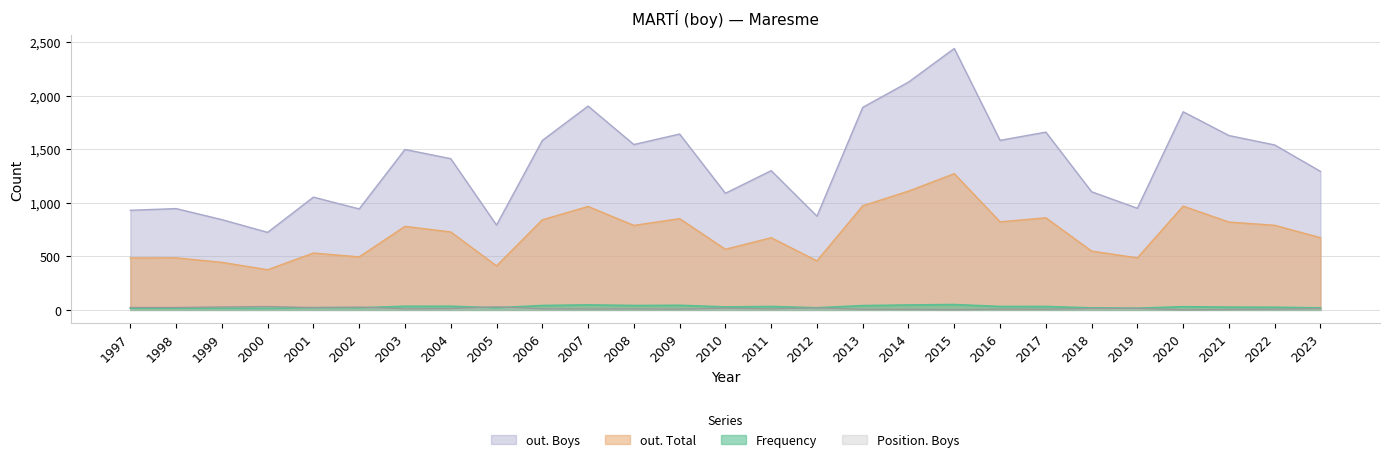

Reading right to left, list all the values displayed in this chart.

out. Boys: 2023=1293	2022=1540	2021=1628	2020=1850	2019=949	2018=1103	2017=1660	2016=1583	2015=2441	2014=2127	2013=1891	2012=875	2011=1300	2010=1089	2009=1642	2008=1544	2007=1903	2006=1582	2005=792	2004=1412	2003=1498	2002=943	2001=1053	2000=724	1999=843	1998=946	1997=930
out. Total: 2023=674	2022=790	2021=820	2020=969	2019=486	2018=549	2017=860	2016=822	2015=1272	2014=1109	2013=972	2012=458	2011=674	2010=566	2009=852	2008=789	2007=966	2006=841	2005=411	2004=728	2003=780	2002=495	2001=531	2000=375	1999=444	1998=486	1997=485
Frequency: 2023=19	2022=25	2021=26	2020=30	2019=16	2018=19	2017=32	2016=32	2015=50	2014=46	2013=40	2012=20	2011=32	2010=28	2009=43	2008=41	2007=47	2006=41	2005=20	2004=34	2003=34	2002=20	2001=21	2000=15	1999=16	1998=16	1997=16
Position. Boys: 2023=12	2022=7	2021=4	2020=1	2019=14	2018=13	2017=6	2016=7	2015=2	2014=5	2013=5	2012=19	2011=10	2010=16	2009=7	2008=9	2007=8	2006=10	2005=29	2004=12	2003=10	2002=26	2001=22	2000=32	1999=28	1998=23	1997=23